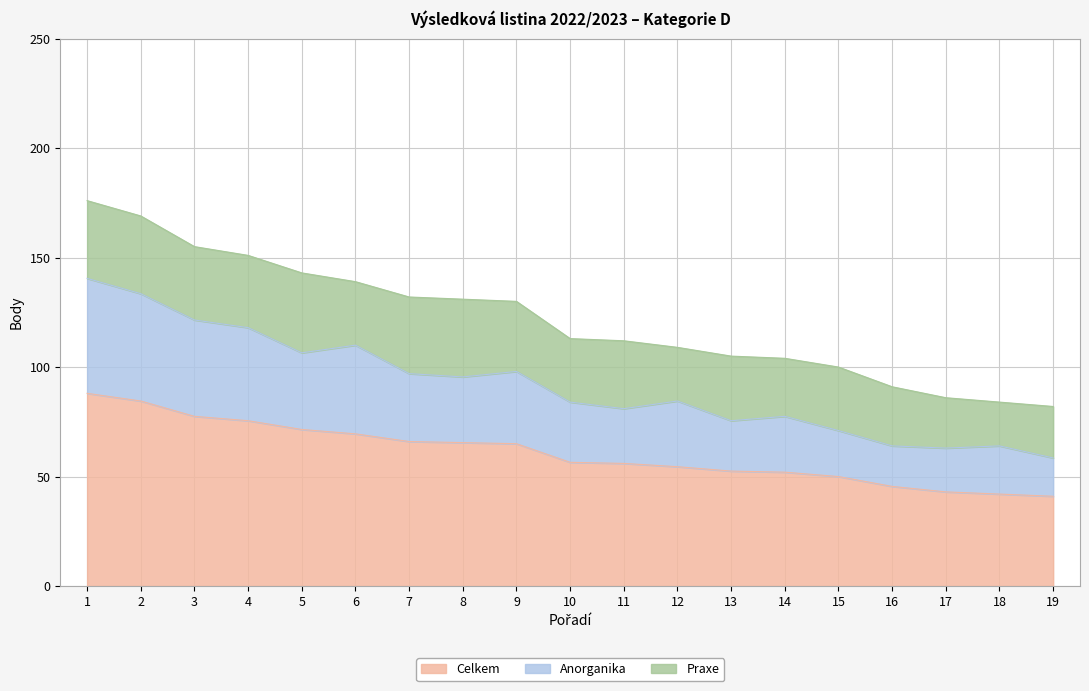

True or false: Celkem has a value of 15.6 at 7.

False